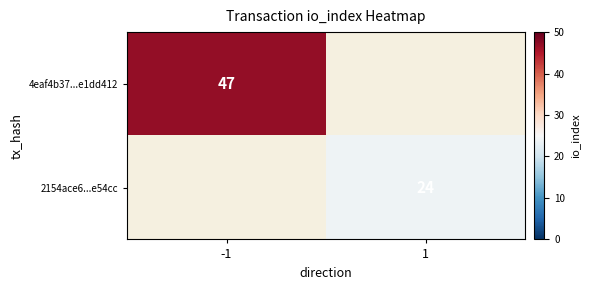

At how many categories does at least one series exceed 37?

1